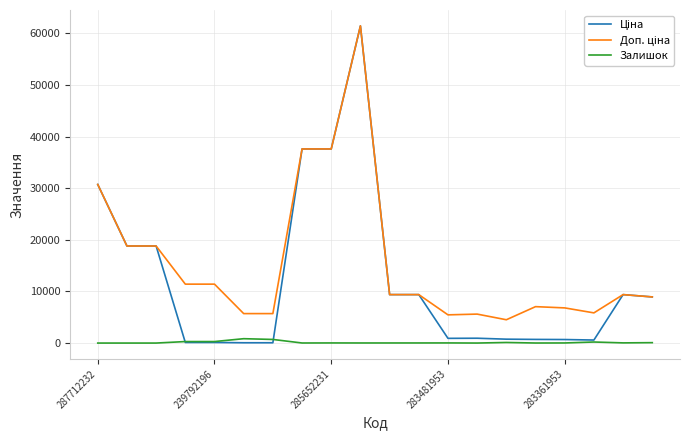

What is the greatest value displayed?

61434.3